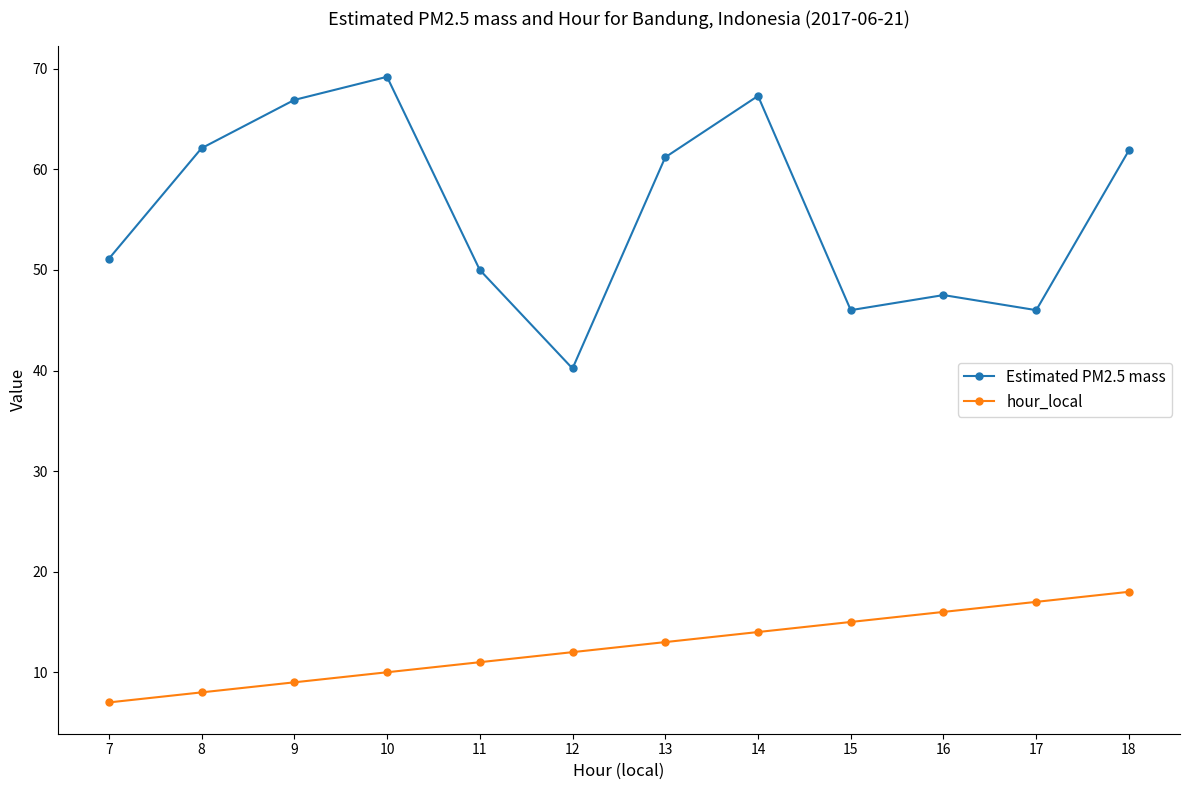

The value of hour_local at 9 is 9.0. True or false?

True